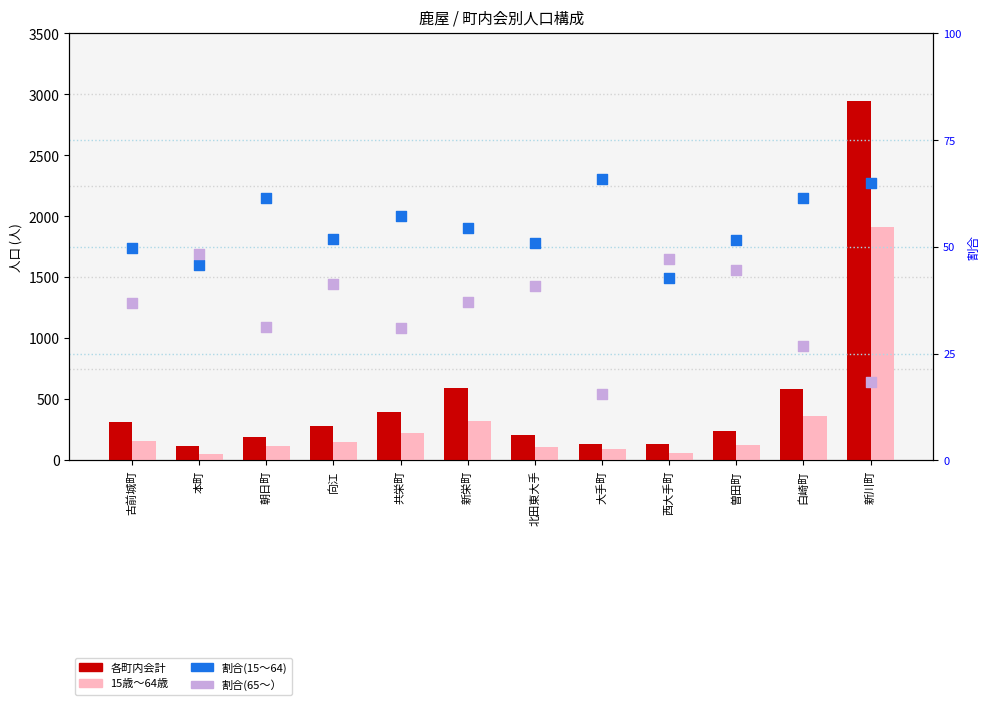

Which series has the largest Y range (max minus min)?

各町内会計